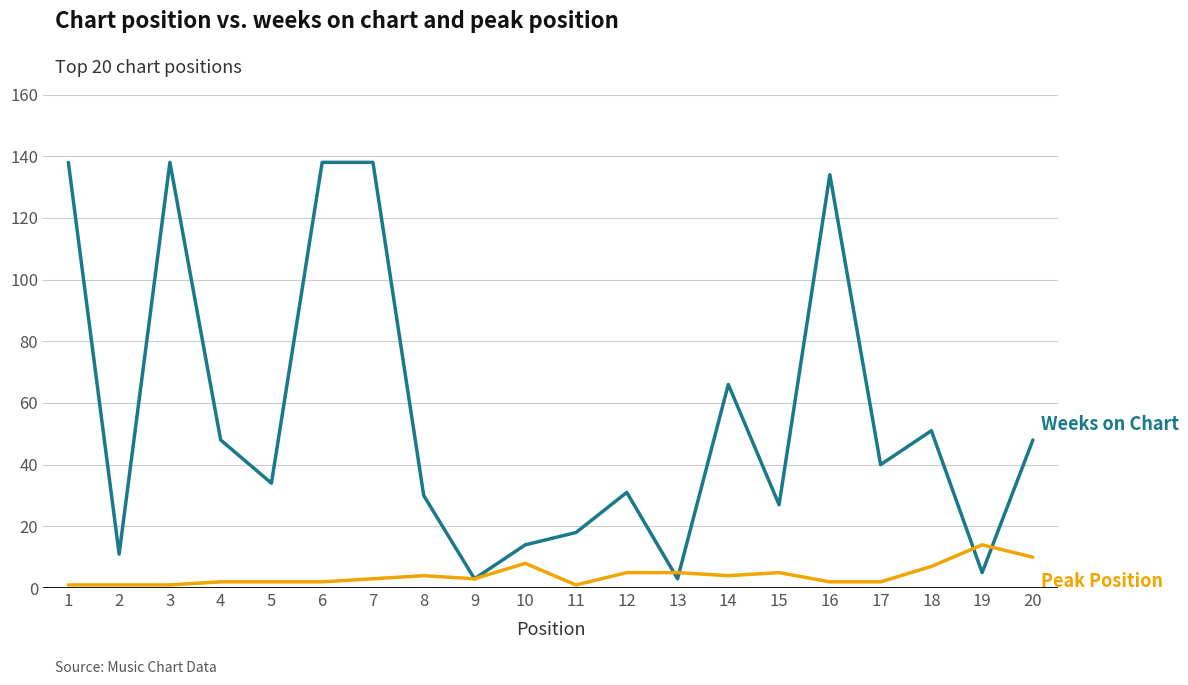

What is the greatest value displayed?

138